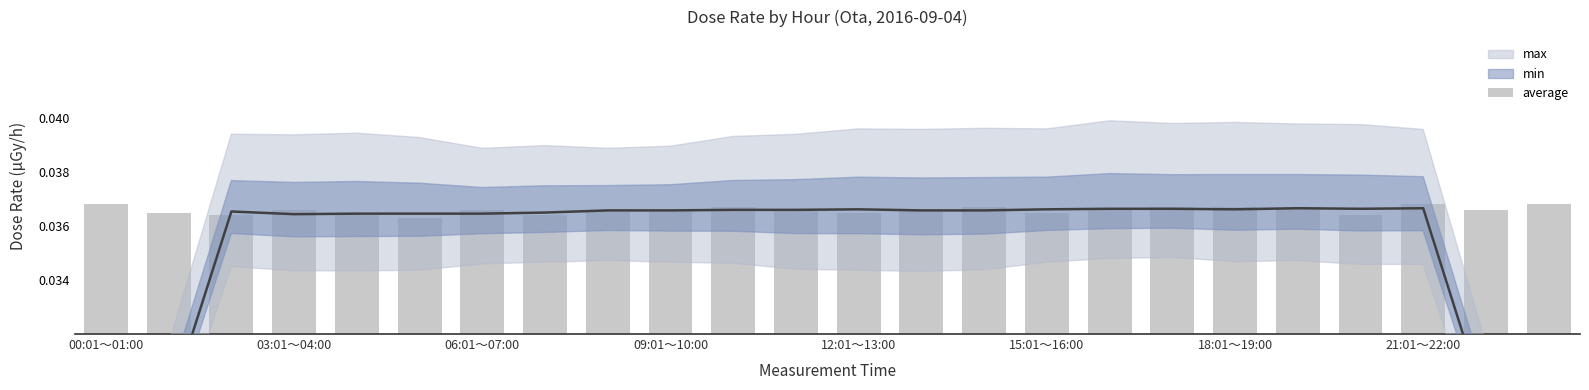

Are the bars grouped side by side (vs. stacked)?

No